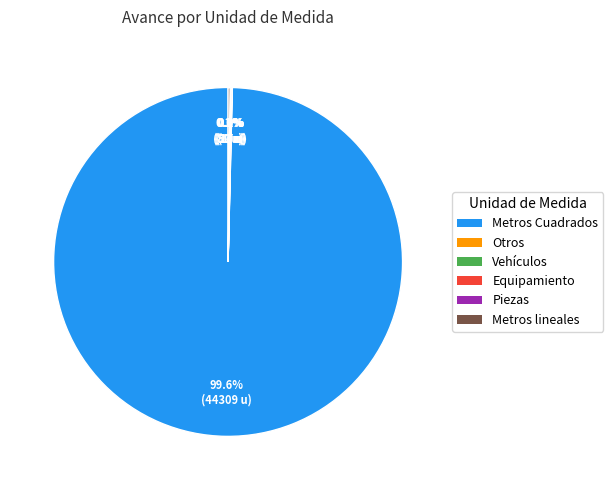

Is there a majority slice in this chart?

Yes